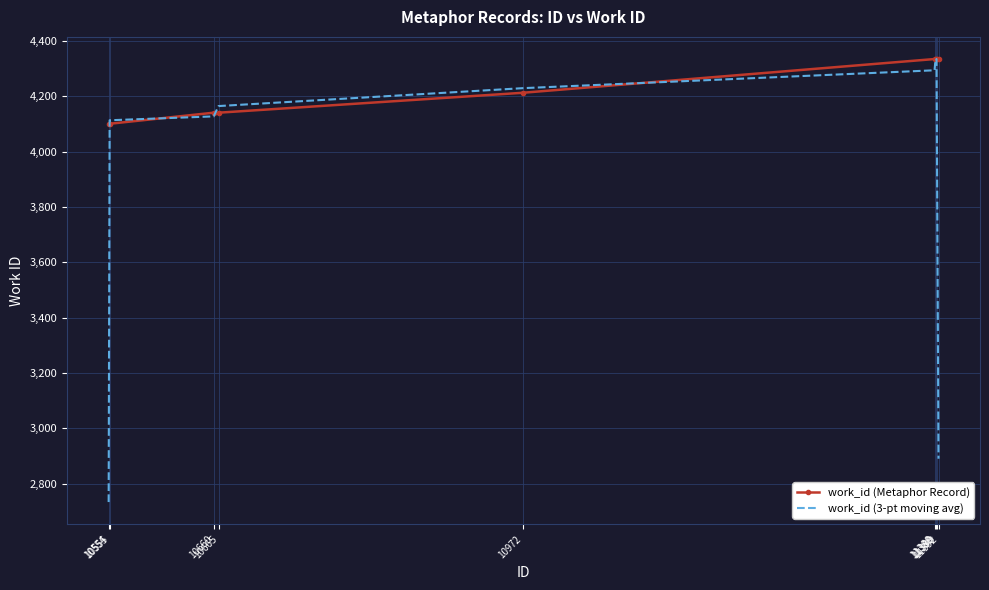

At which label is work_id (Metaphor Record) closest to 4217?

10972